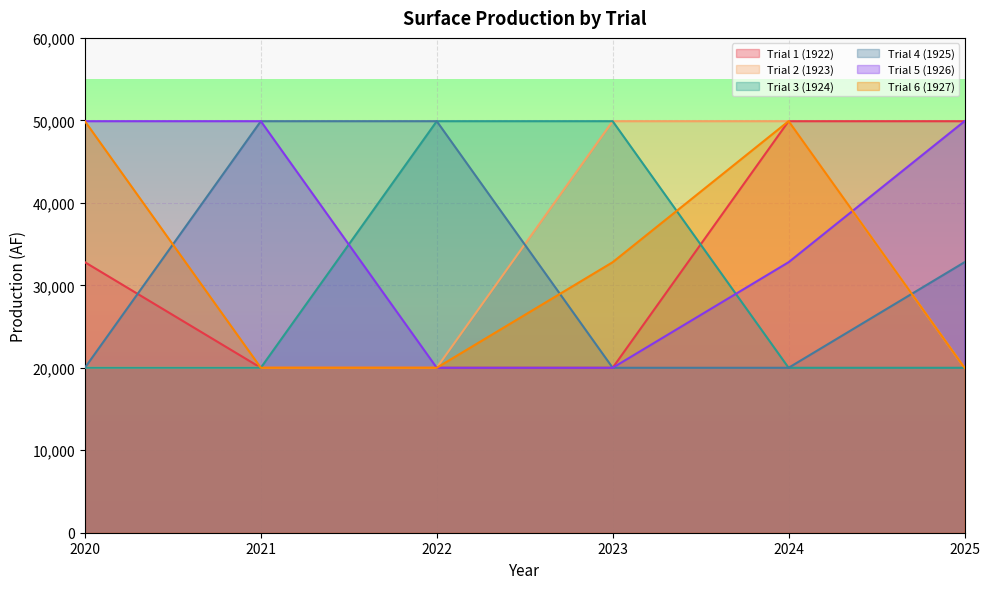

True or false: Trial 1 (1922) and Trial 5 (1926) cross at least once.

False